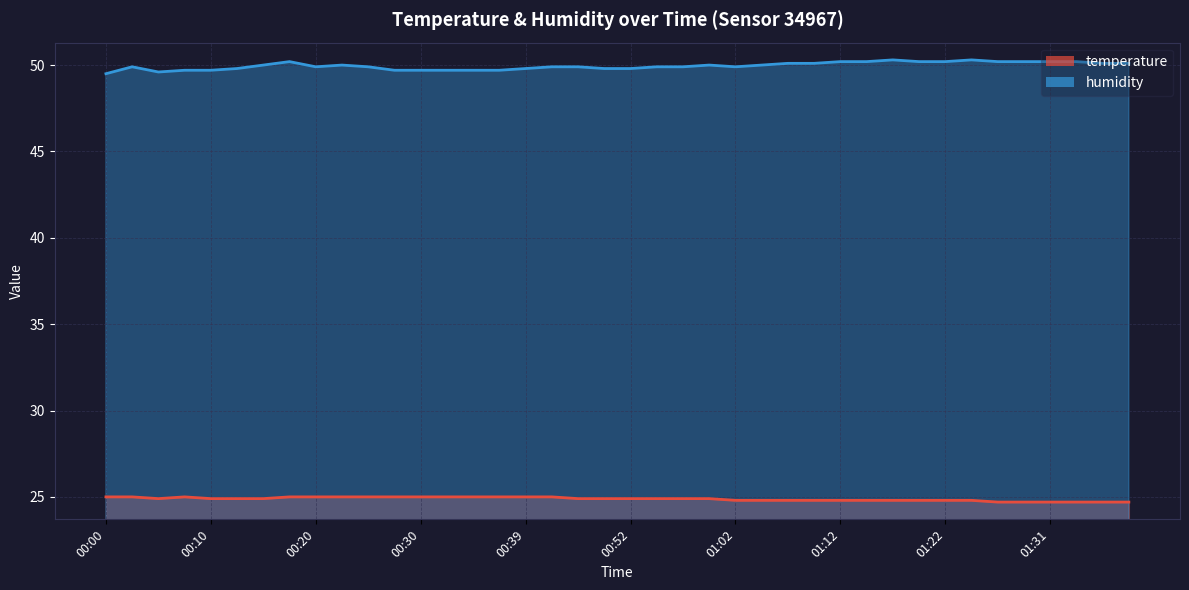

What is the difference between the highest and lowest values at 00:05?

24.7